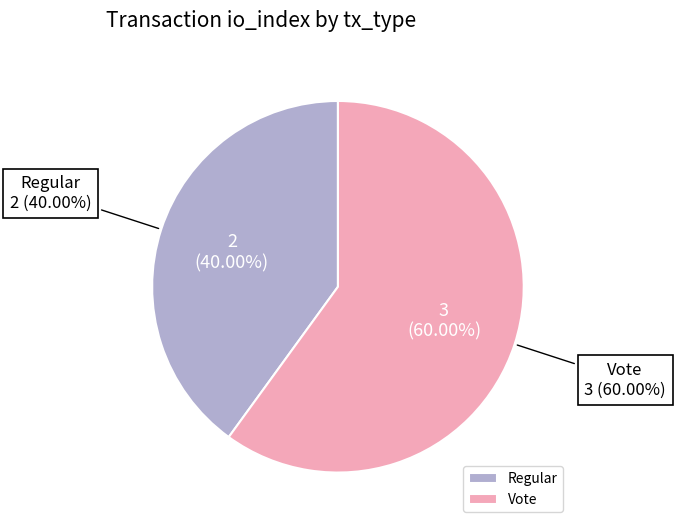

Is it true that Vote is 60% of the pie?

True